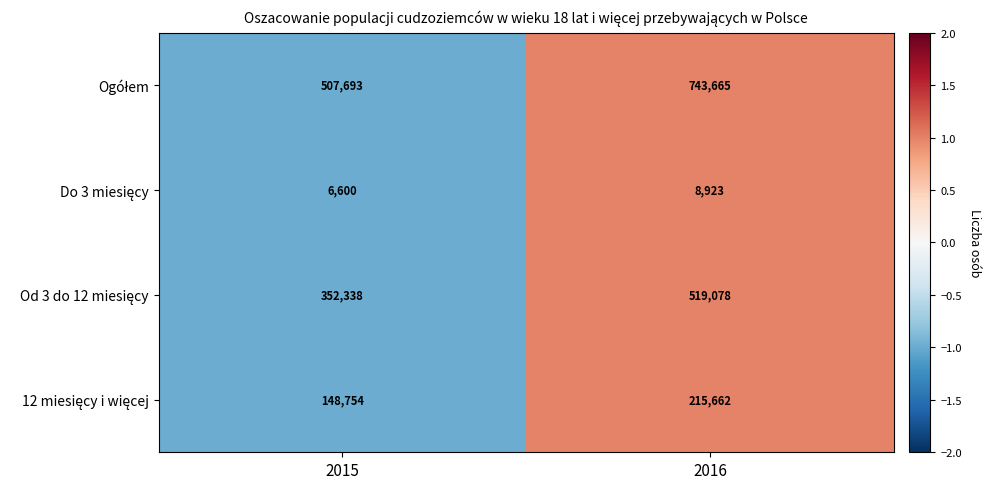

What is the smallest value displayed?

6600